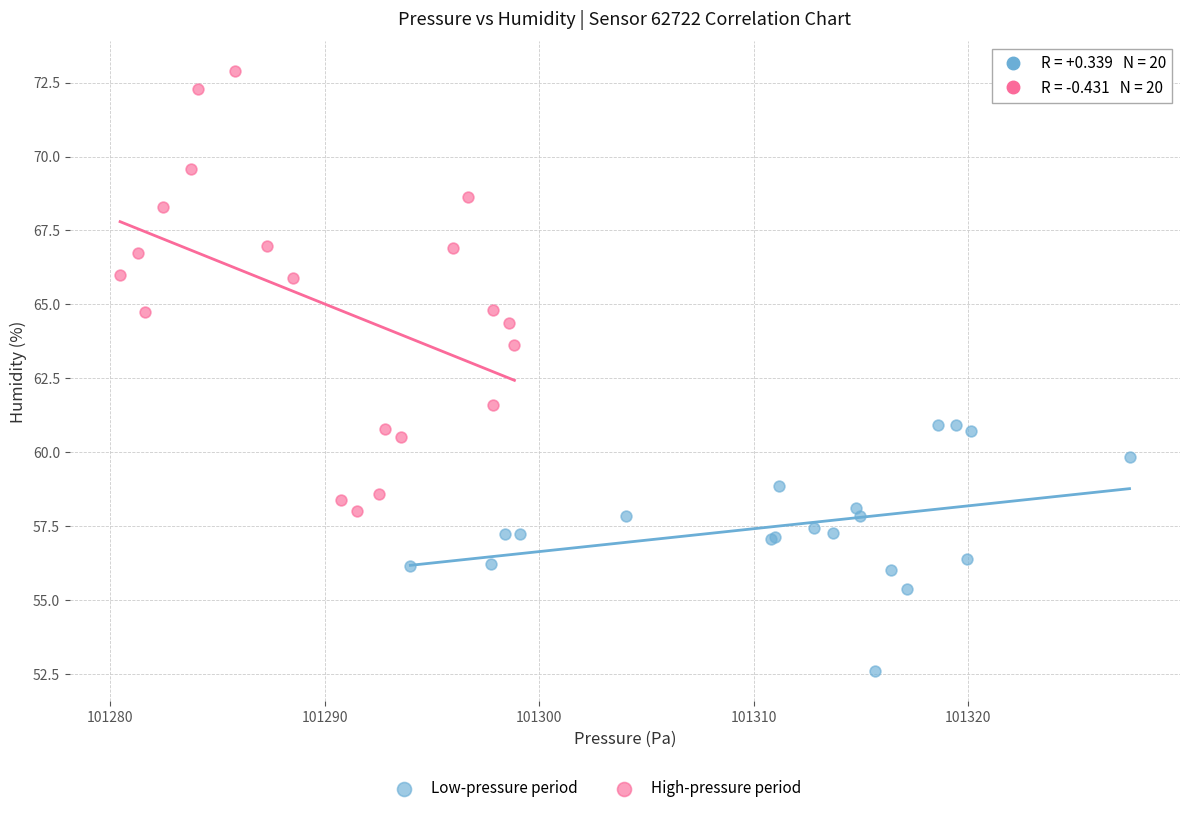

Which series reaches the maximum Y coordinate?

High-pressure period